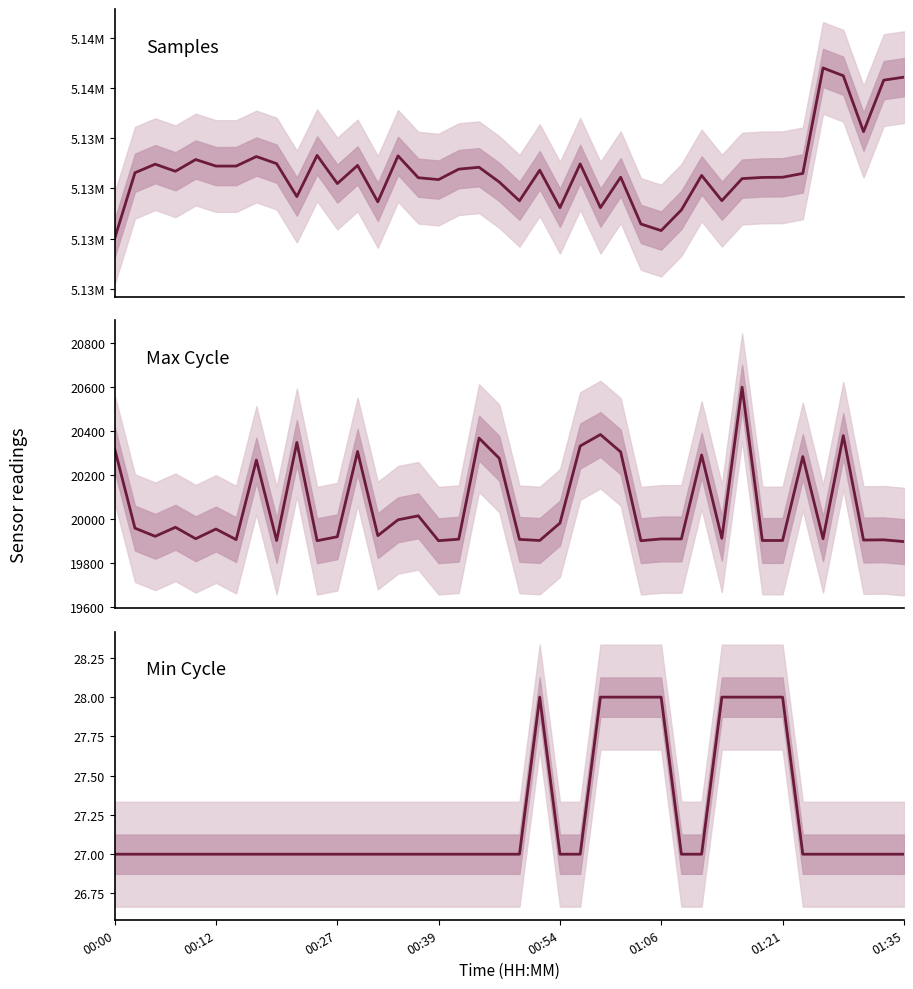

How many values in the Max_cycle series exceed 19926?

19